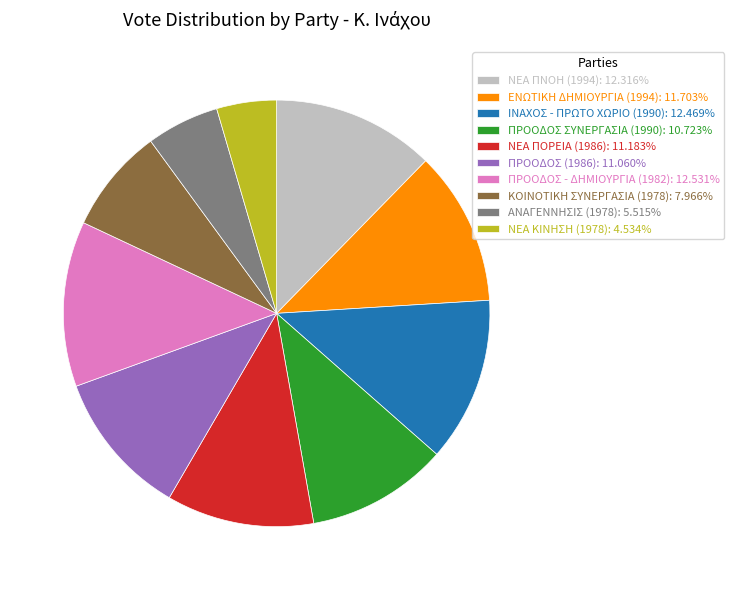

Count the number of slices in the pie.

10